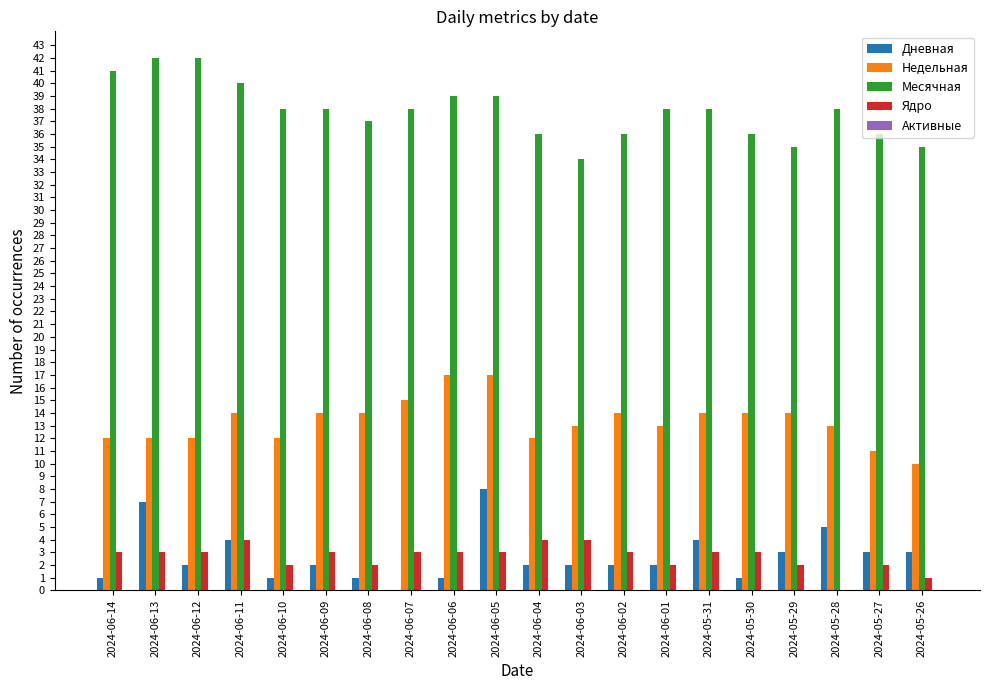

What is the total value across all series at 2024-05-27?

52